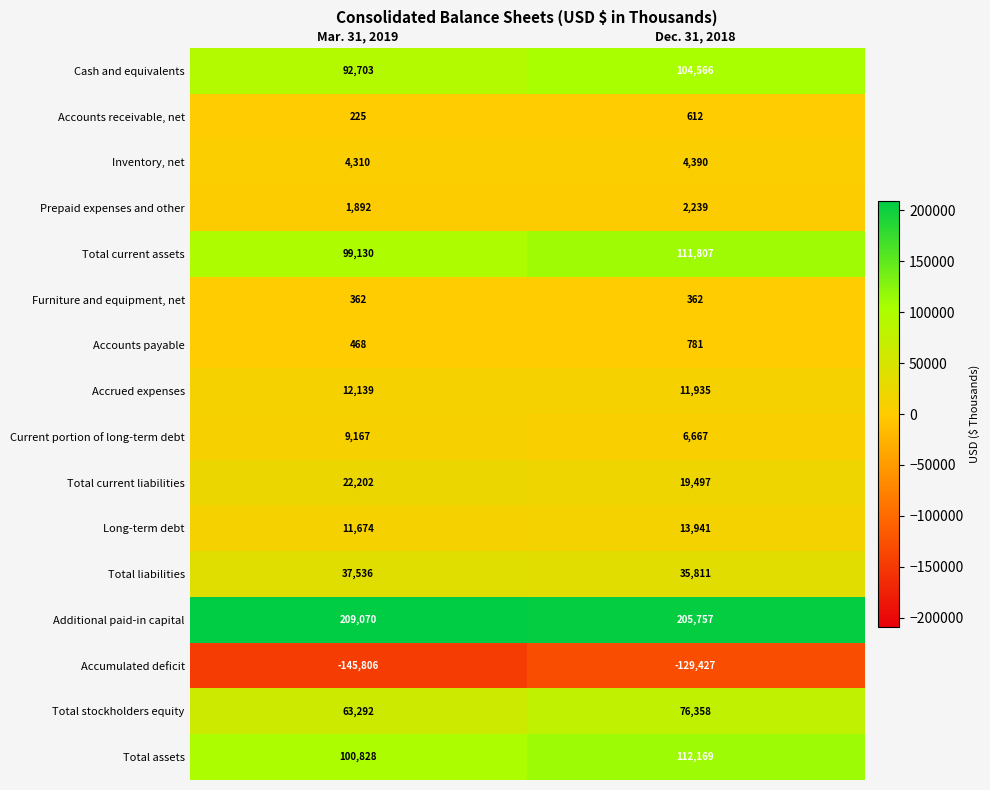

Which series has the largest total across all categories?

Additional paid-in capital